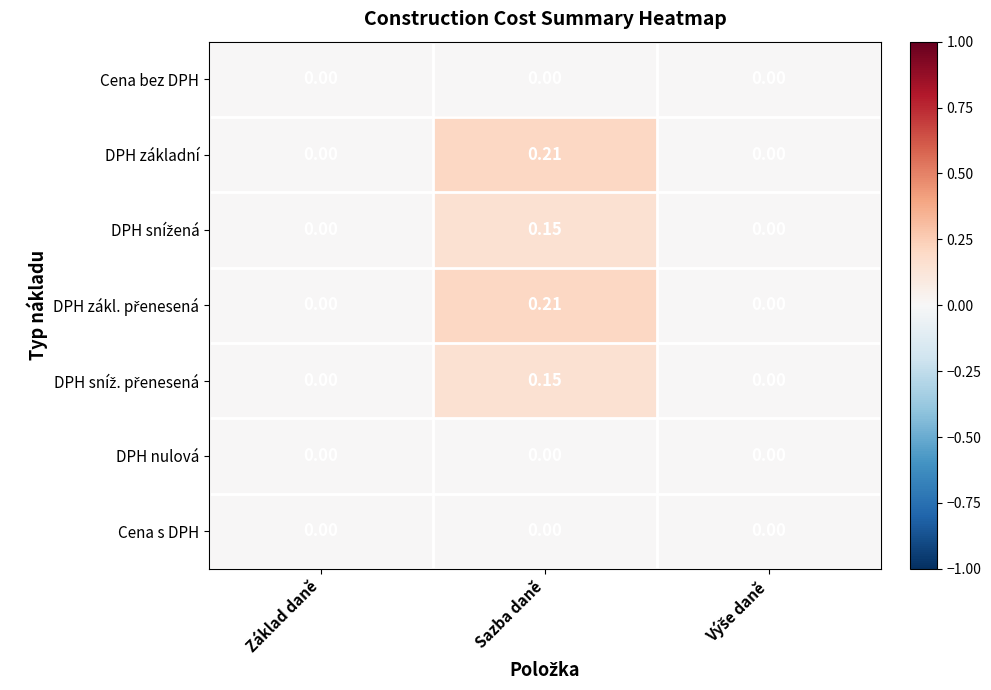

At which category does the chart reach its peak across all series?

Sazba daně